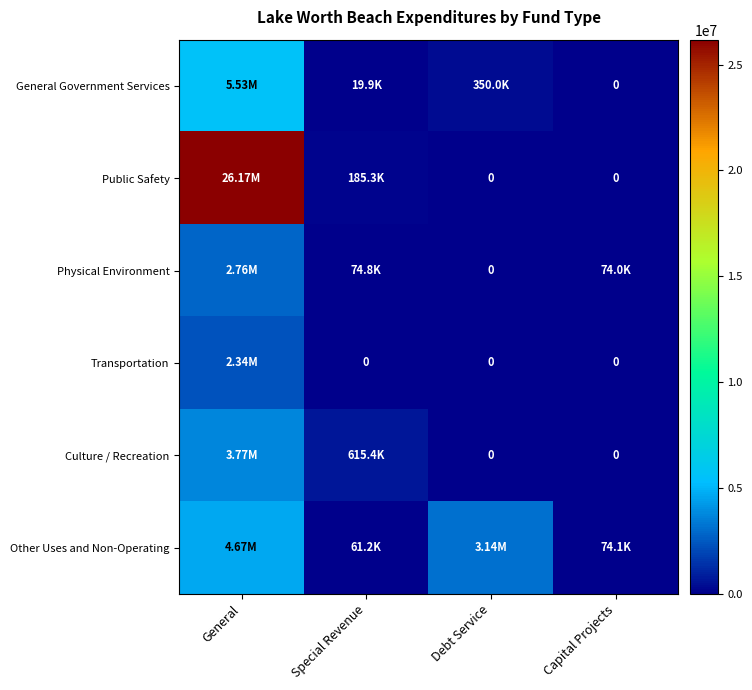

How many series are shown in this chart?

6